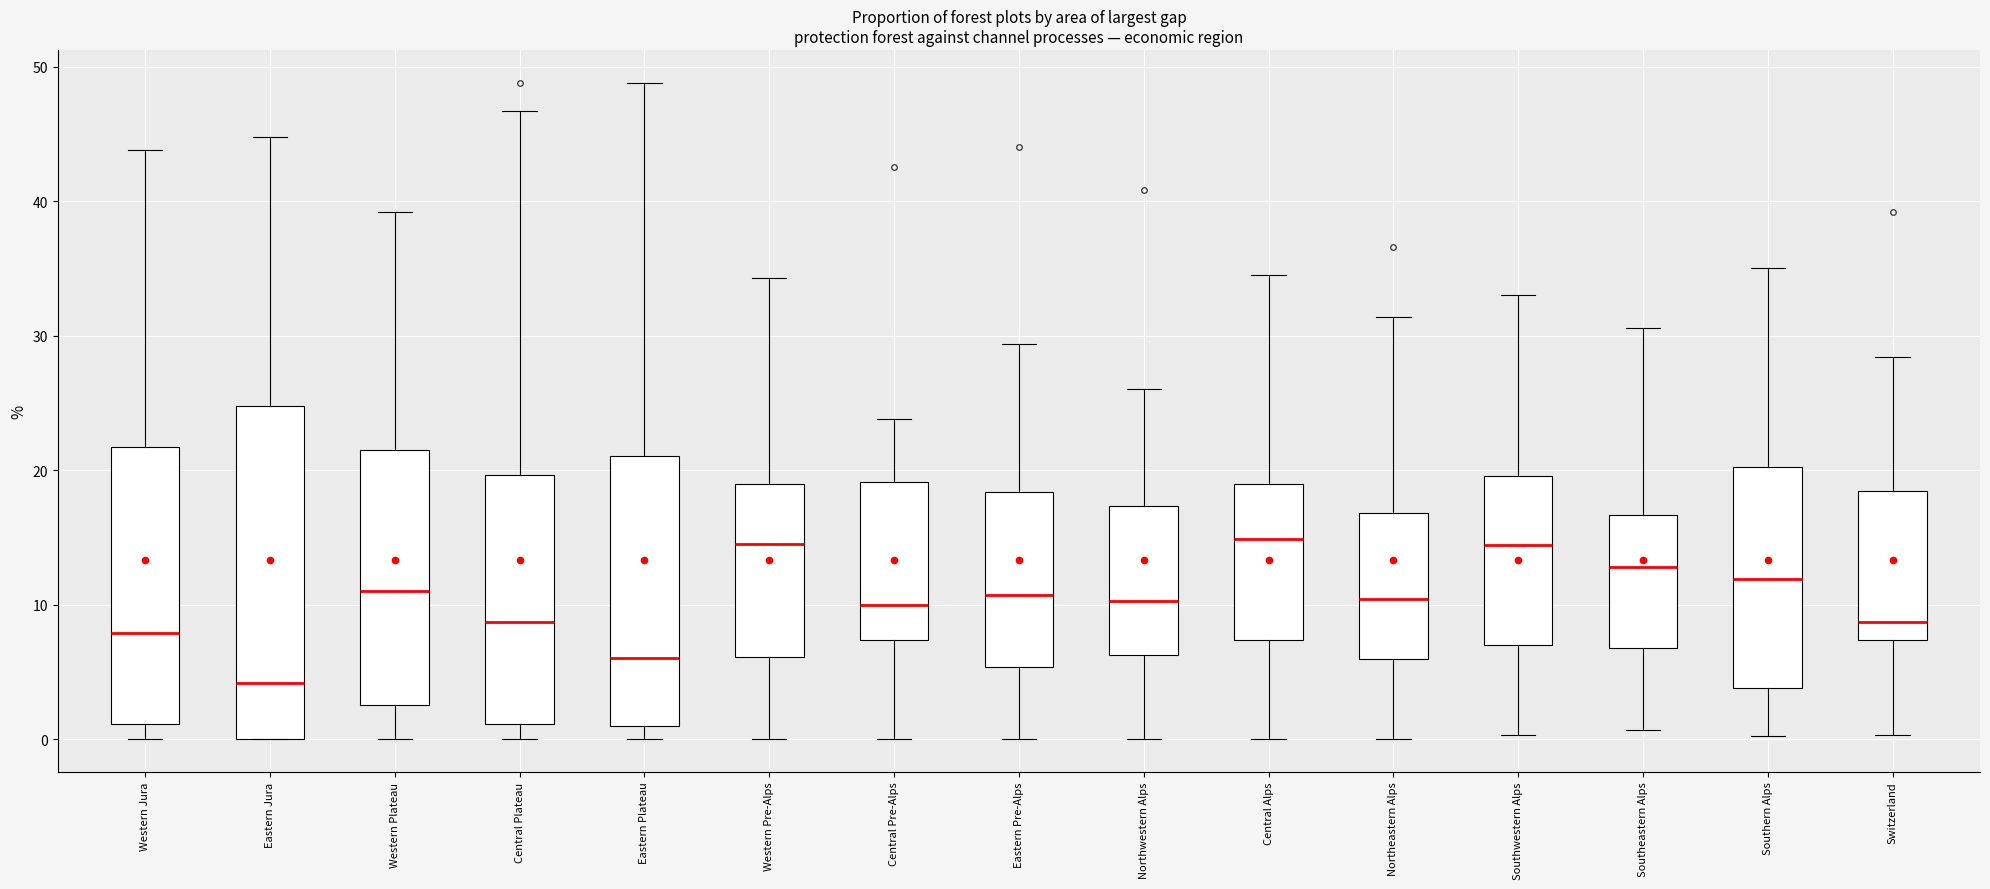

Reading left to right, read every box against the y-axis: the position of its median line, the range the box covers, and the ends of its whiskers. The values are not printed on the chart, so give them approximately, as read against the axis.

Western Jura: median 8, box 1 to 22, whiskers 0 to 44
Eastern Jura: median 4, box 0 to 25, whiskers 0 to 45
Western Plateau: median 11, box 3 to 22, whiskers 0 to 39
Central Plateau: median 9, box 1 to 20, whiskers 0 to 47
Eastern Plateau: median 6, box 1 to 21, whiskers 0 to 49
Western Pre-Alps: median 15, box 6 to 19, whiskers 0 to 34
Central Pre-Alps: median 10, box 7 to 19, whiskers 0 to 24
Eastern Pre-Alps: median 11, box 5 to 18, whiskers 0 to 29
Northwestern Alps: median 10, box 6 to 17, whiskers 0 to 26
Central Alps: median 15, box 7 to 19, whiskers 0 to 35
Northeastern Alps: median 10, box 6 to 17, whiskers 0 to 31
Southwestern Alps: median 14, box 7 to 20, whiskers 0 to 33
Southeastern Alps: median 13, box 7 to 17, whiskers 1 to 31
Southern Alps: median 12, box 4 to 20, whiskers 0 to 35
Switzerland: median 9, box 7 to 18, whiskers 0 to 28